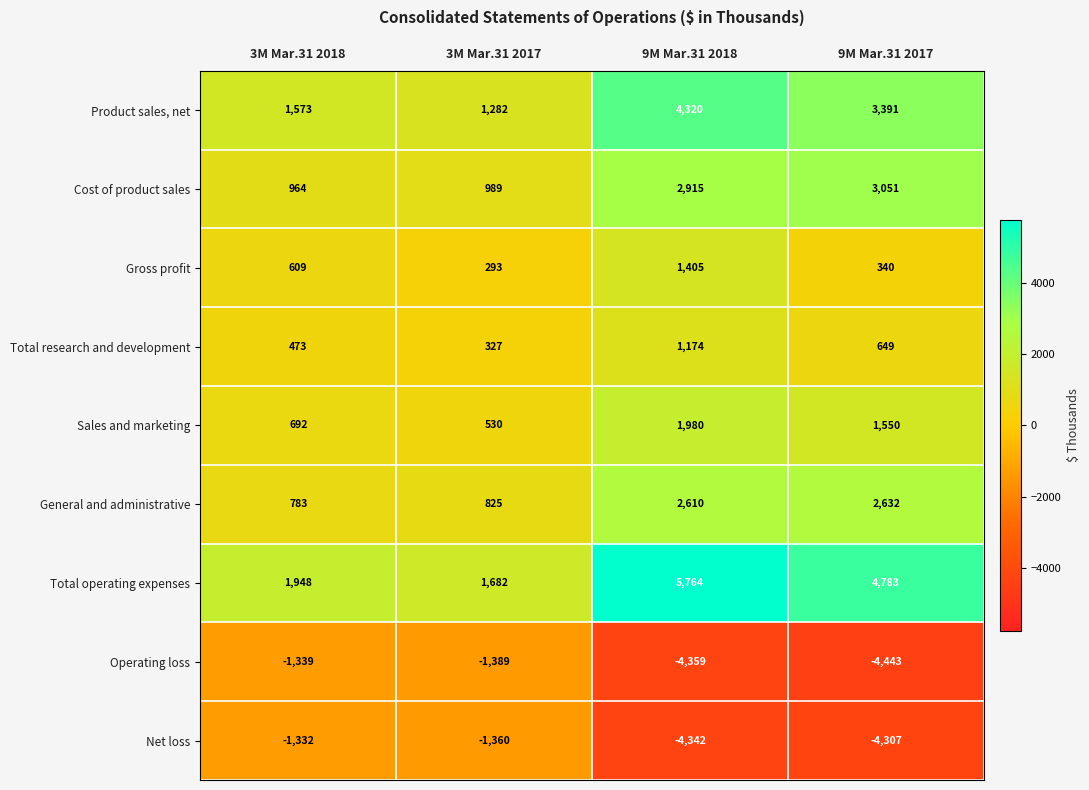

Which series has the largest total across all categories?

Total operating expenses